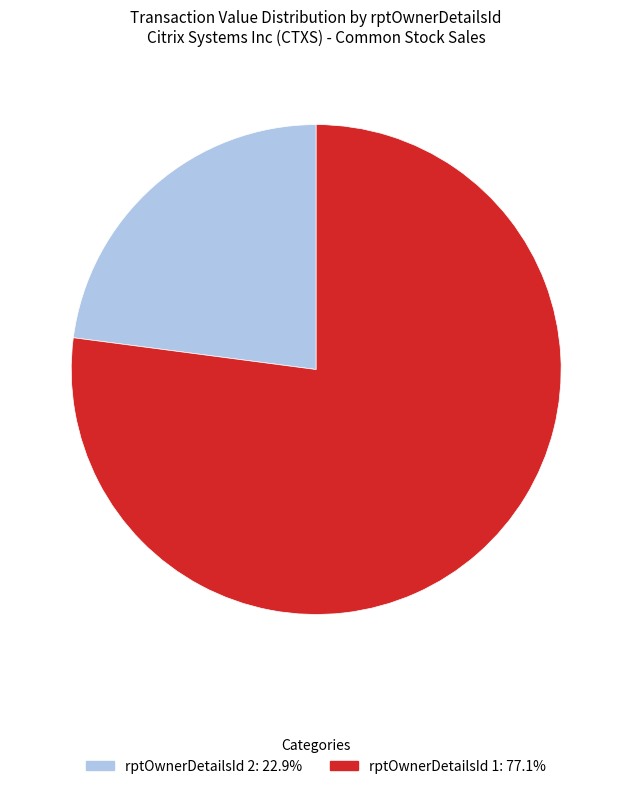

Does any single category account for the majority?

Yes